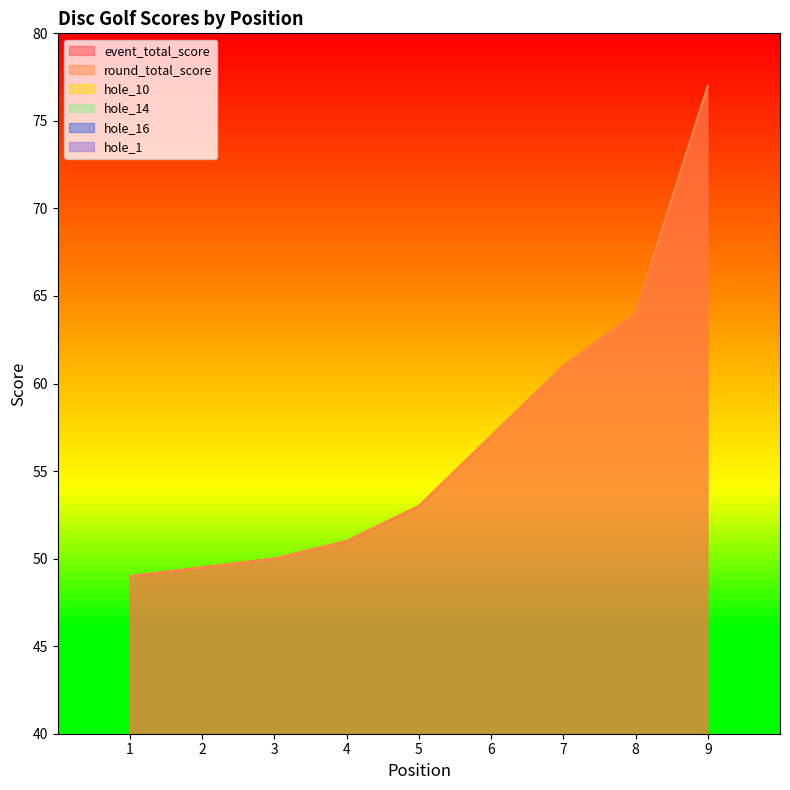

True or false: event_total_score and hole_10 intersect in this chart.

False